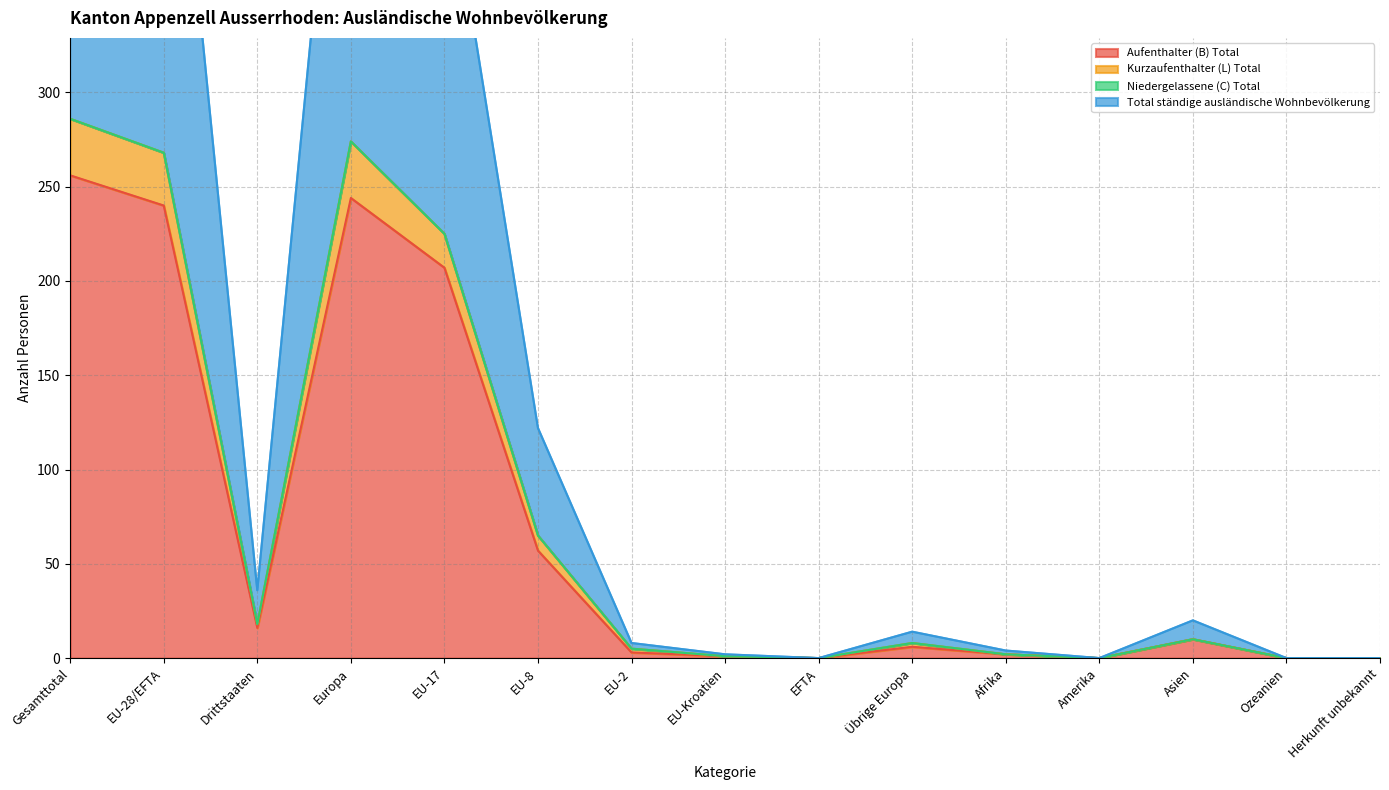

The value of Aufenthalter (B) Total at EFTA is 0. True or false?

True